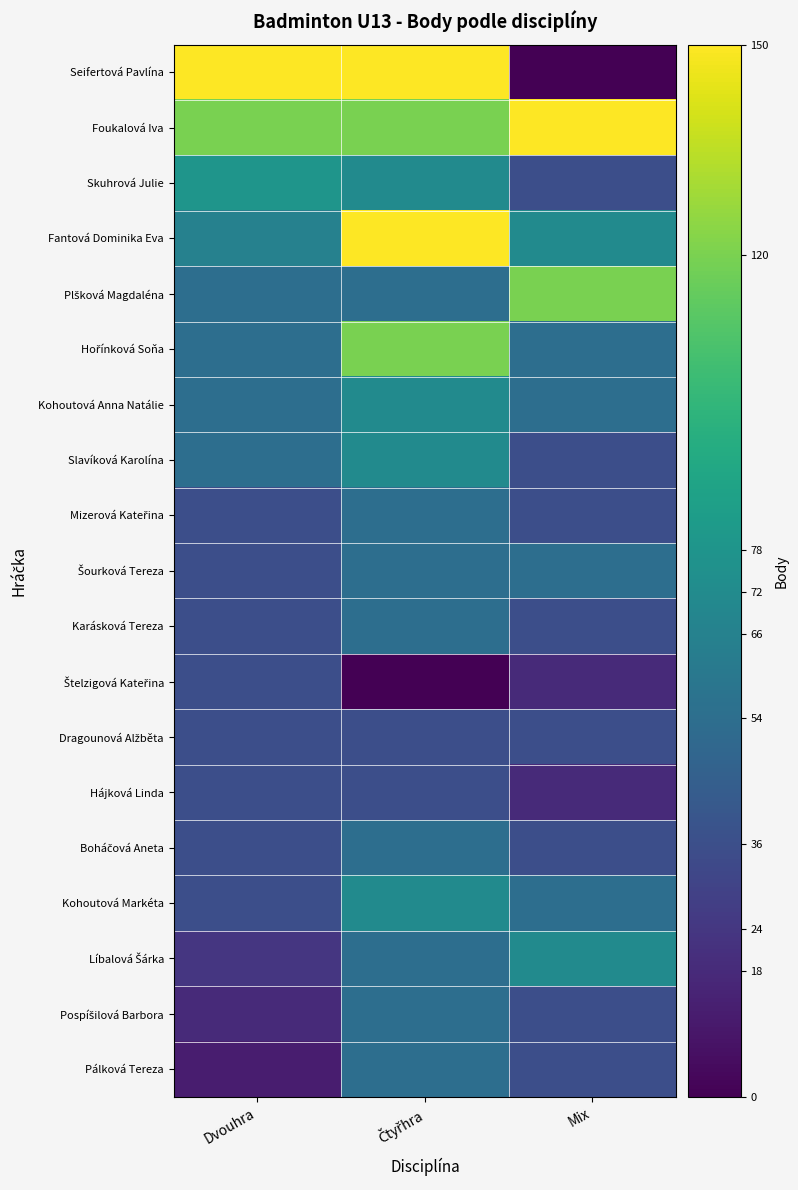

At how many categories does at least one series exceed 15?

3